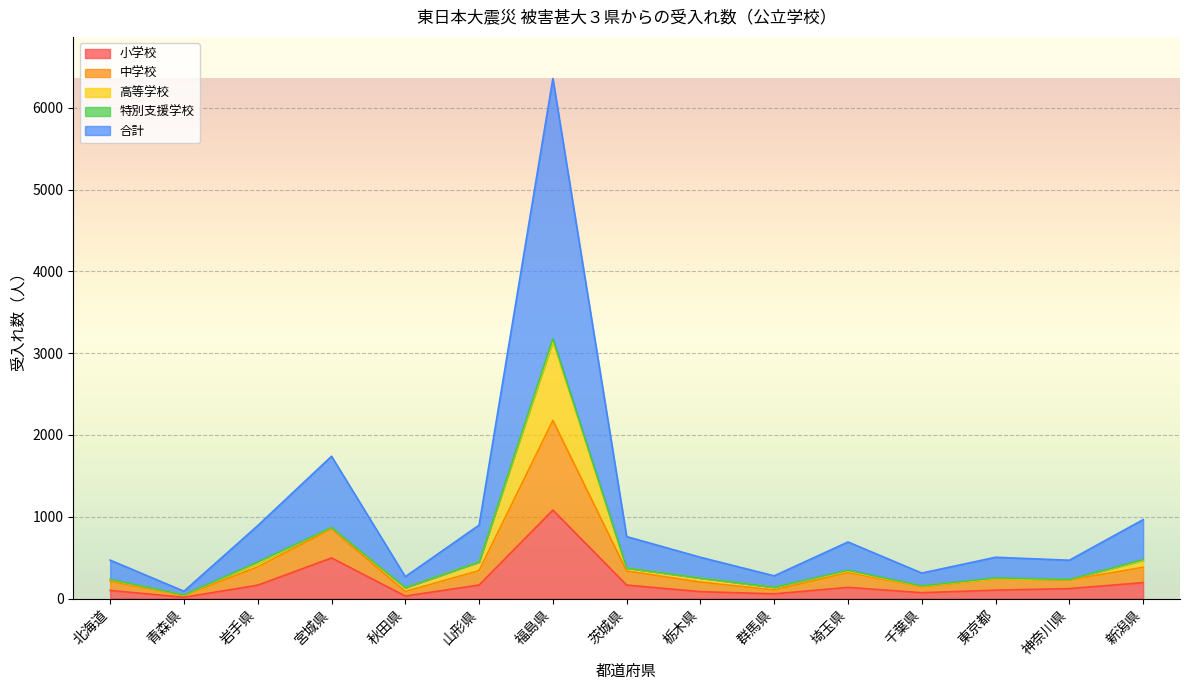

True or false: 小学校 has more than 1 interior local peaks.

True